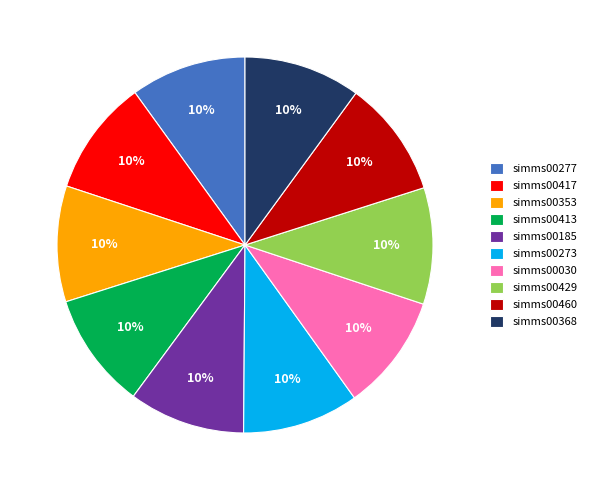

Does simms00429 account for over 50% of the chart?

No